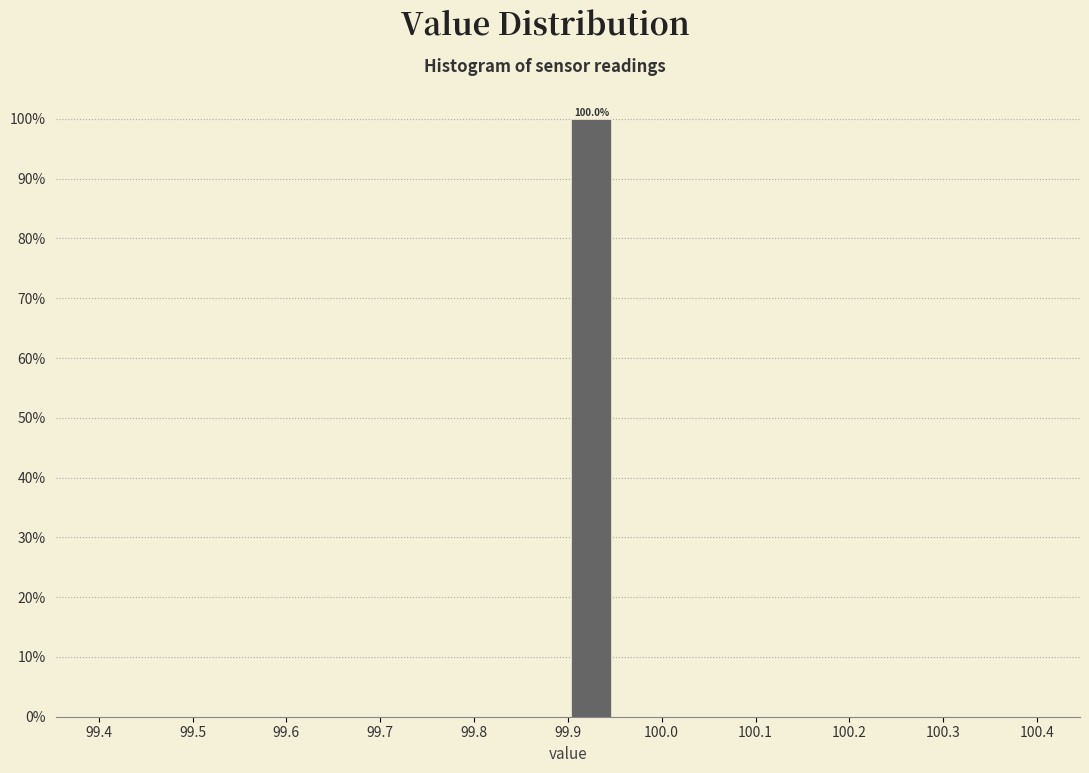

Over which range of the x-axis is the bar tallest?

99.90 to 99.95